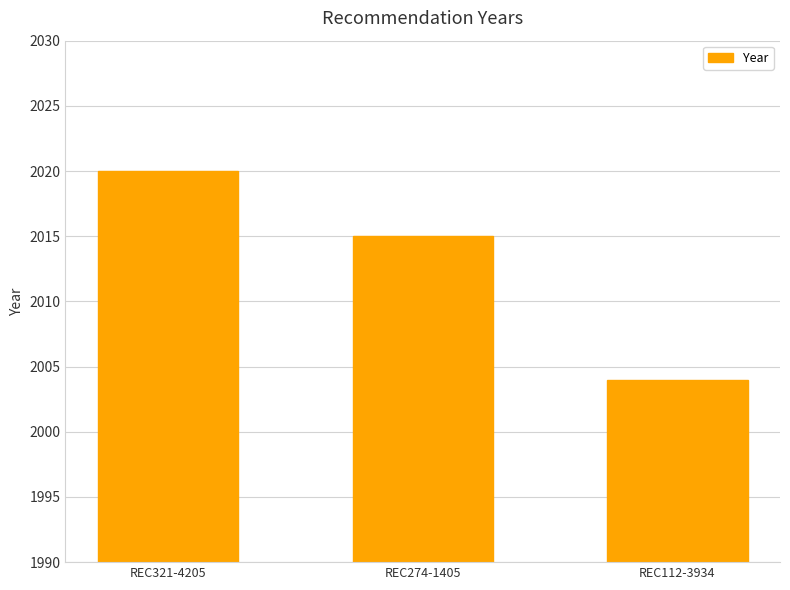

What is the change in value from REC274-1405 to REC112-3934?

-11